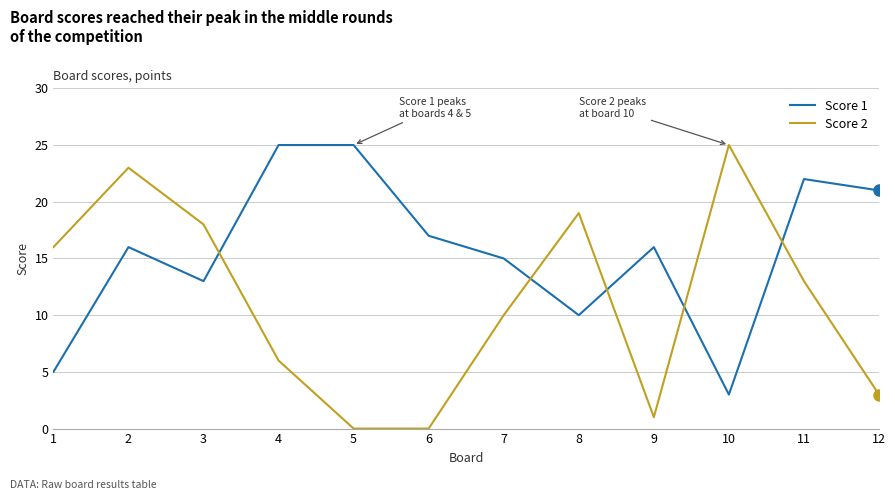

The Score 2 series shows 1 at 9. True or false?

True